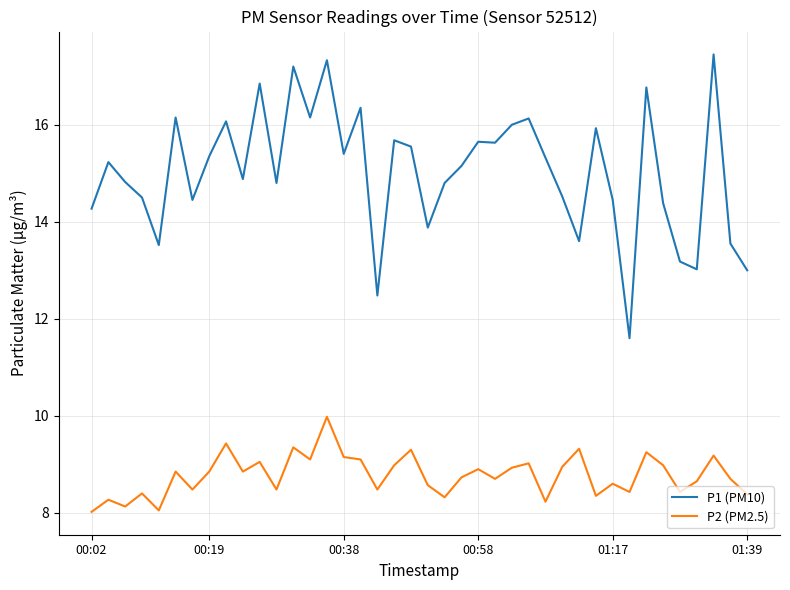

What is the minimum value for P1 (PM10)?

11.6